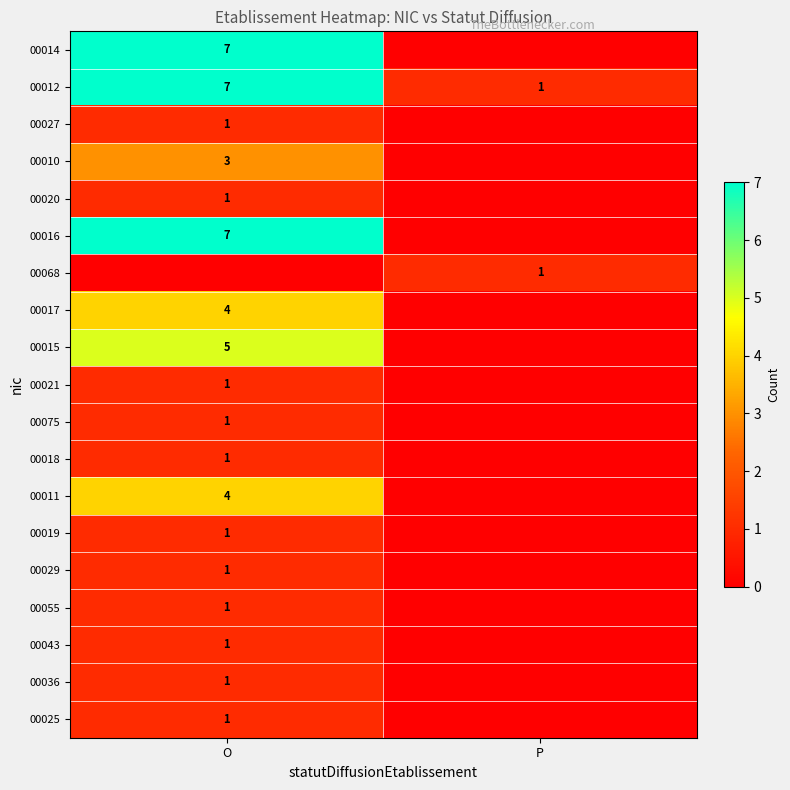

The row_6 series shows 0 at O. True or false?

True